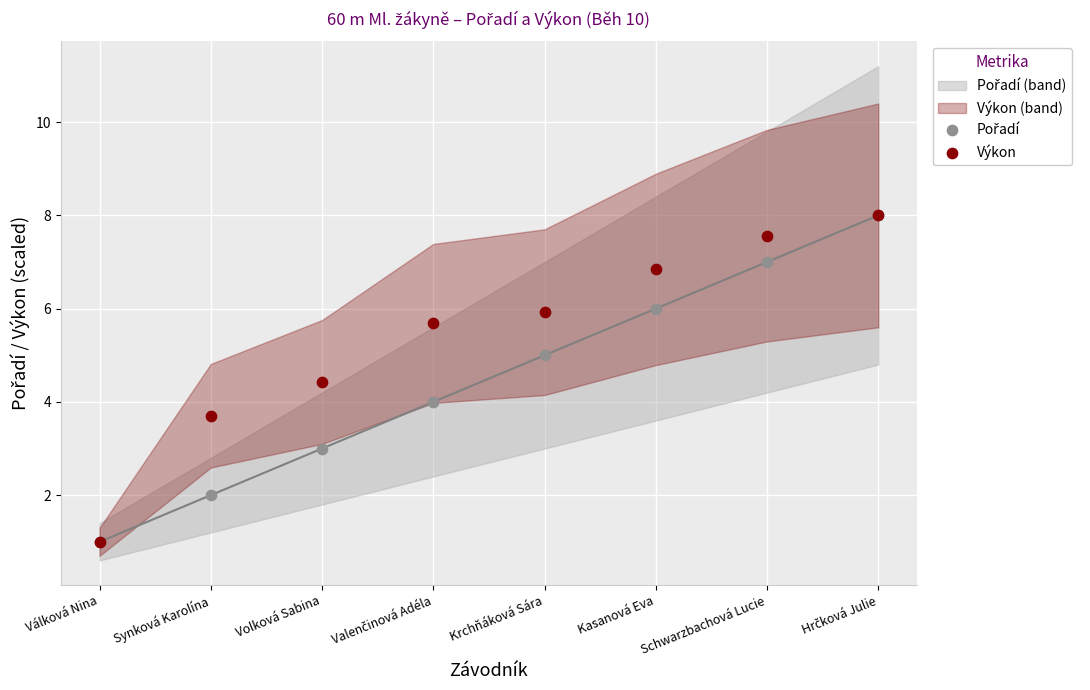

Which series has the widest spread of Y values?

Pořadí